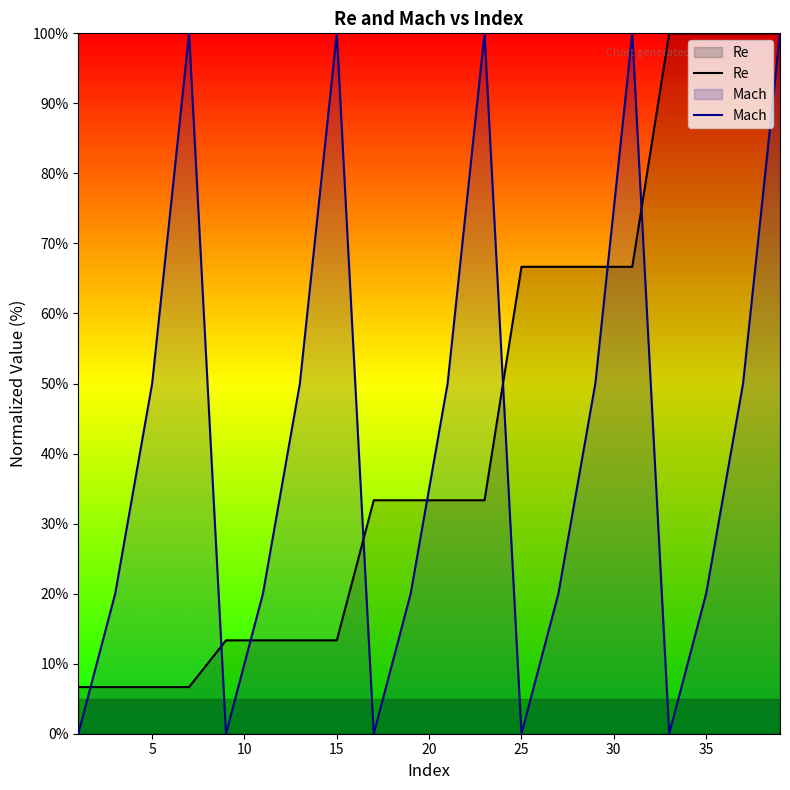

What is the total value across all series at 25?

66.7